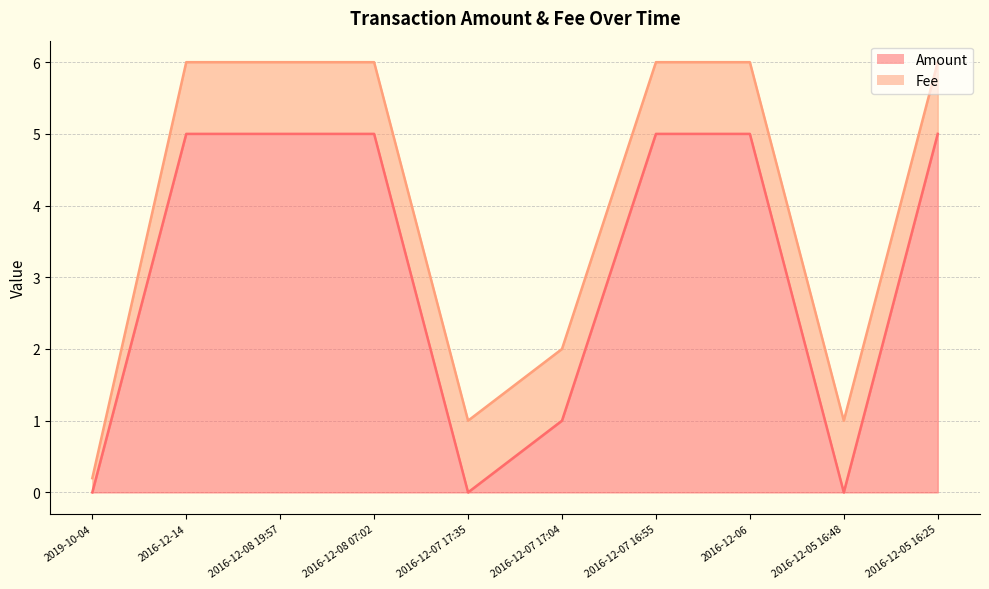

At which category does the chart reach its peak across all series?

2016-12-14